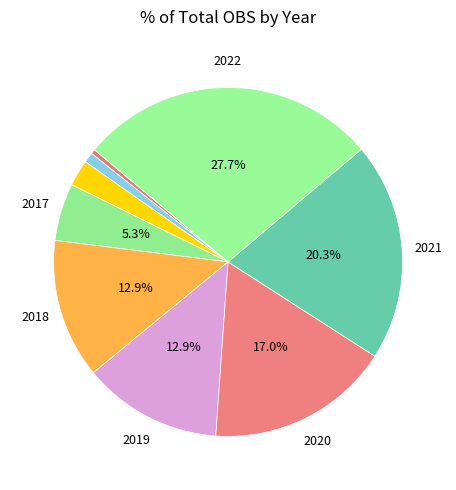

How many segments does this pie chart have?

9